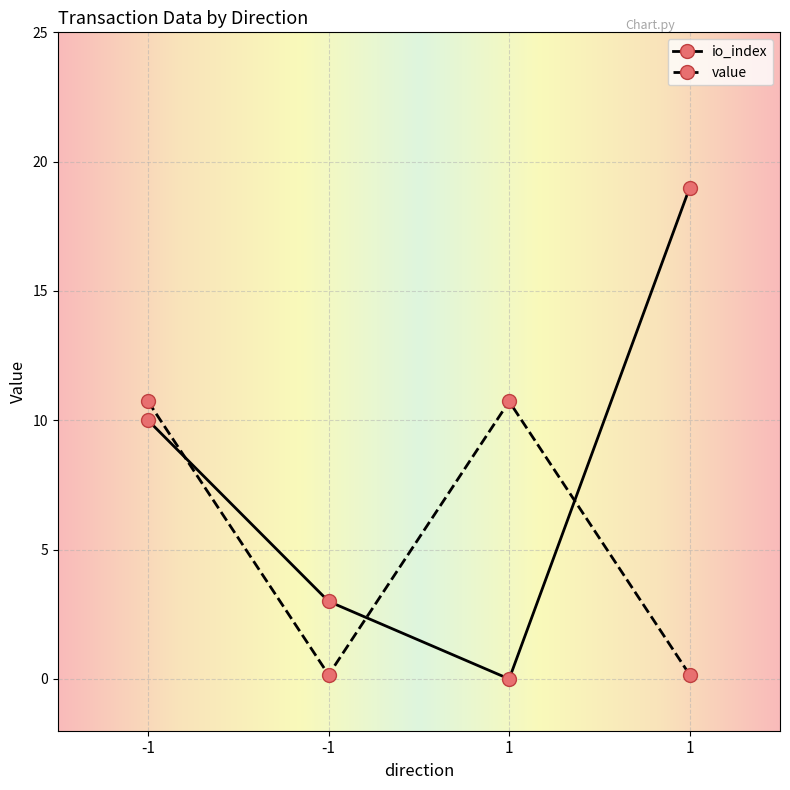

How many values in the value series exceed 10?

2